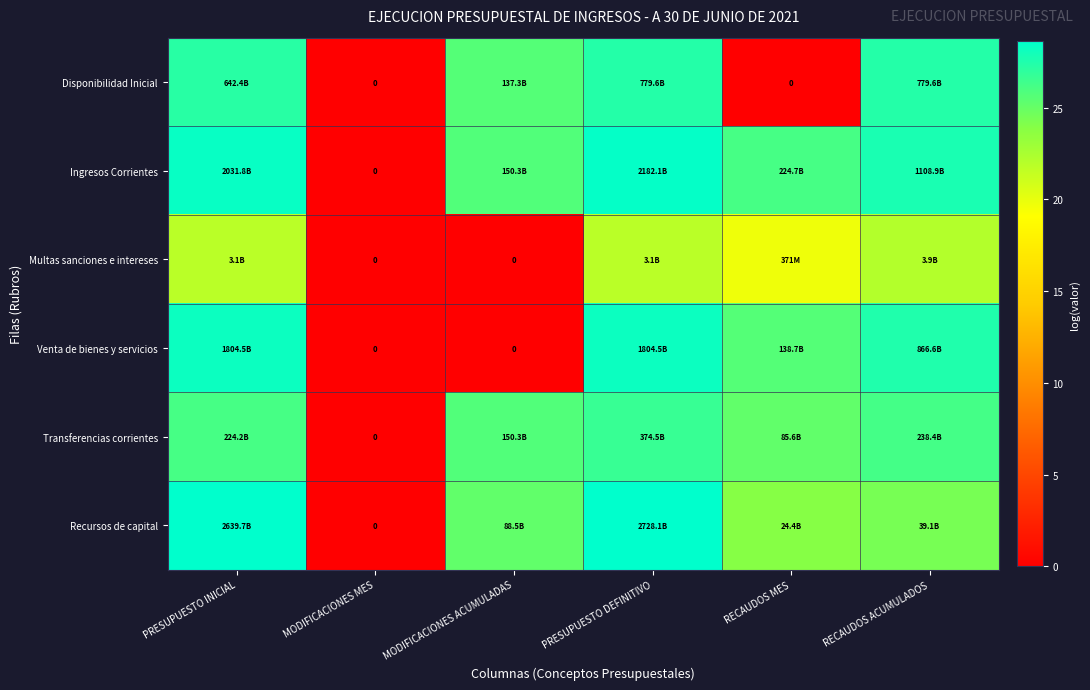

What is the average value of the Recursos de capital series?

21.8